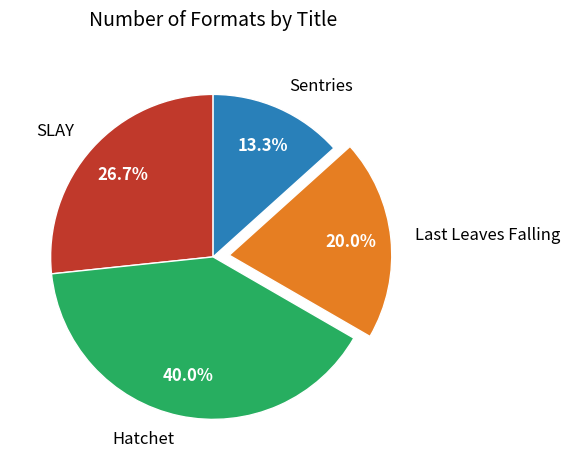

Is it true that Sentries is 1% of the pie?

False